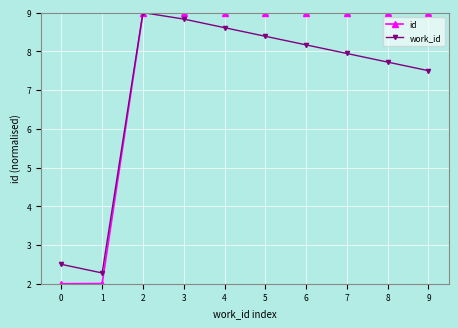

Read the id value at 0.

2.0